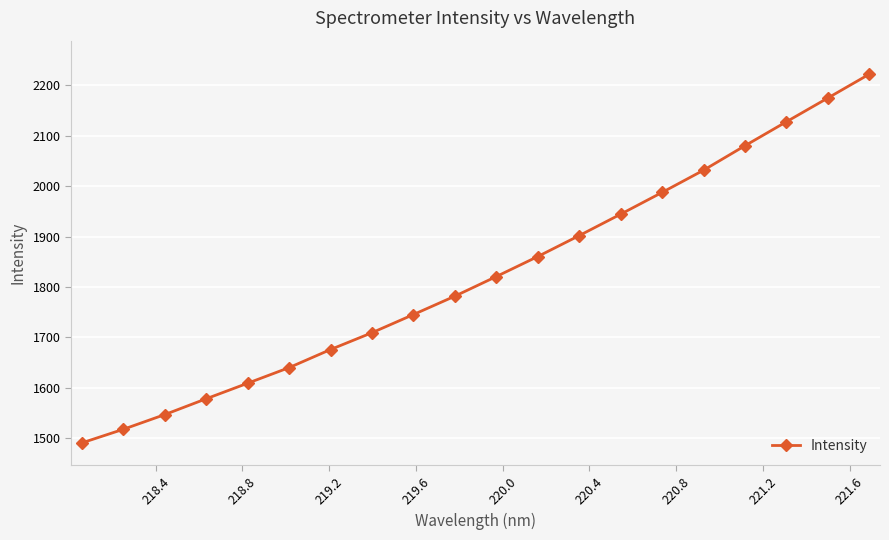

True or false: the data has more than 1 interior local peaks.

False